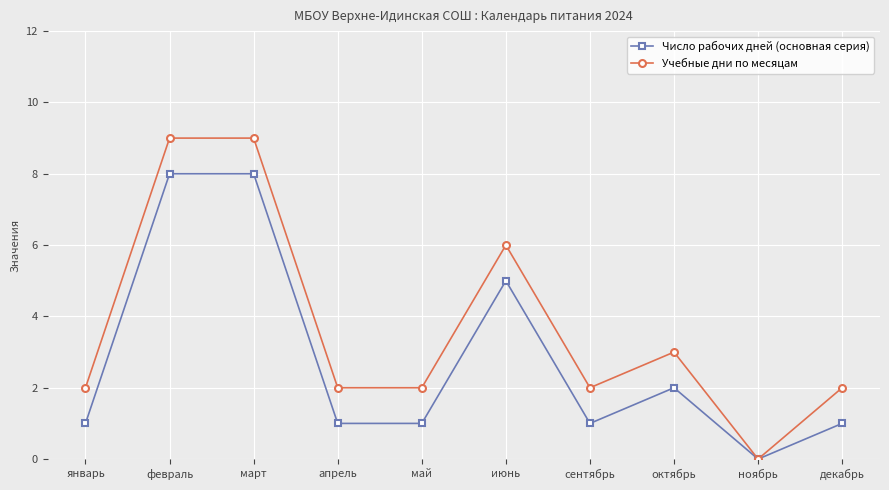

Reading right to left, what are all the values shown in this chart?

Число рабочих дней (основная серия): 1	0	2	1	5	1	1	8	8	1
Учебные дни по месяцам: 2	0	3	2	6	2	2	9	9	2